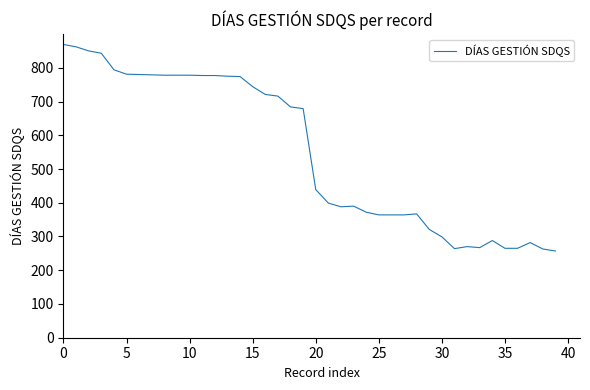

What is the difference between the maximum and minimum values?

612